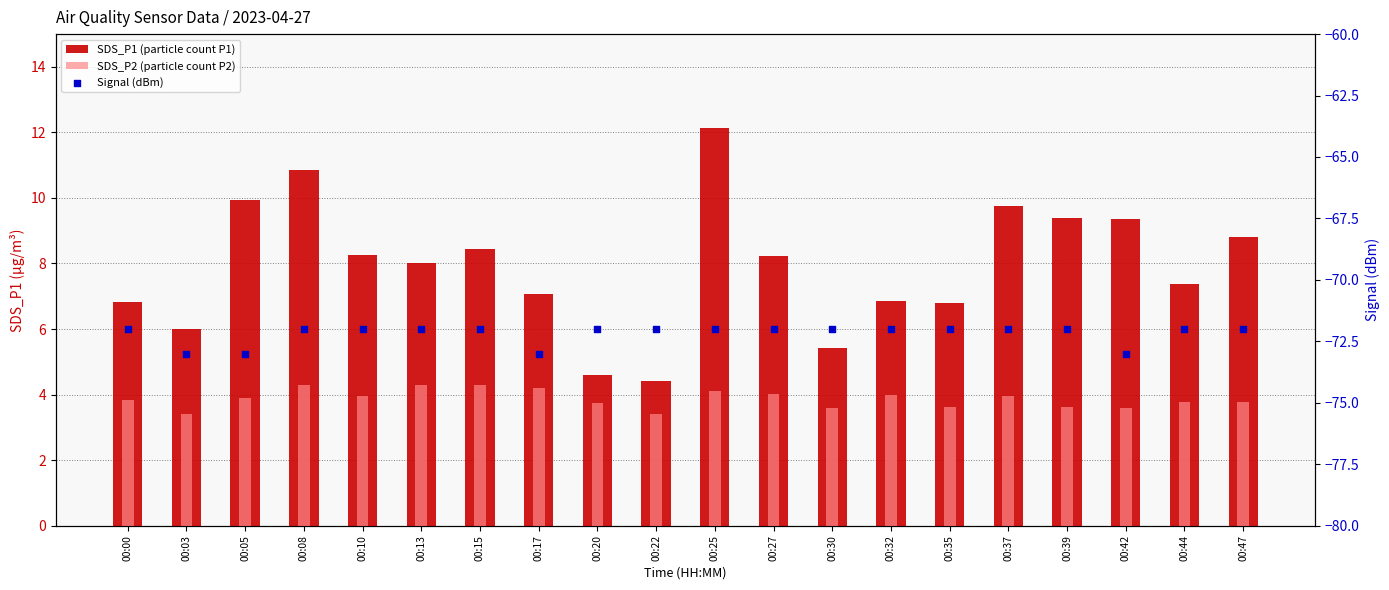

Which series has the largest Y range (max minus min)?

SDS_P1 (particle count P1)